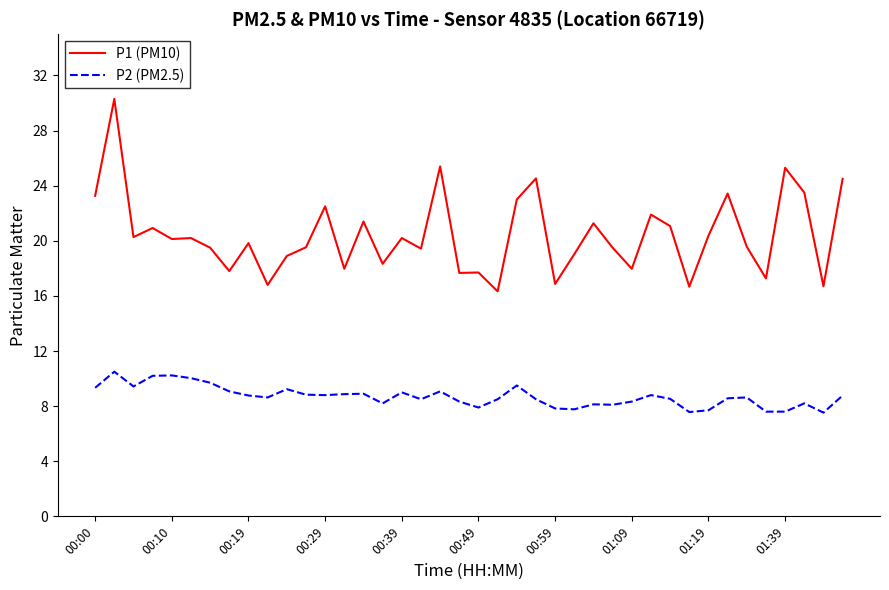

What is the smallest value displayed?

7.5